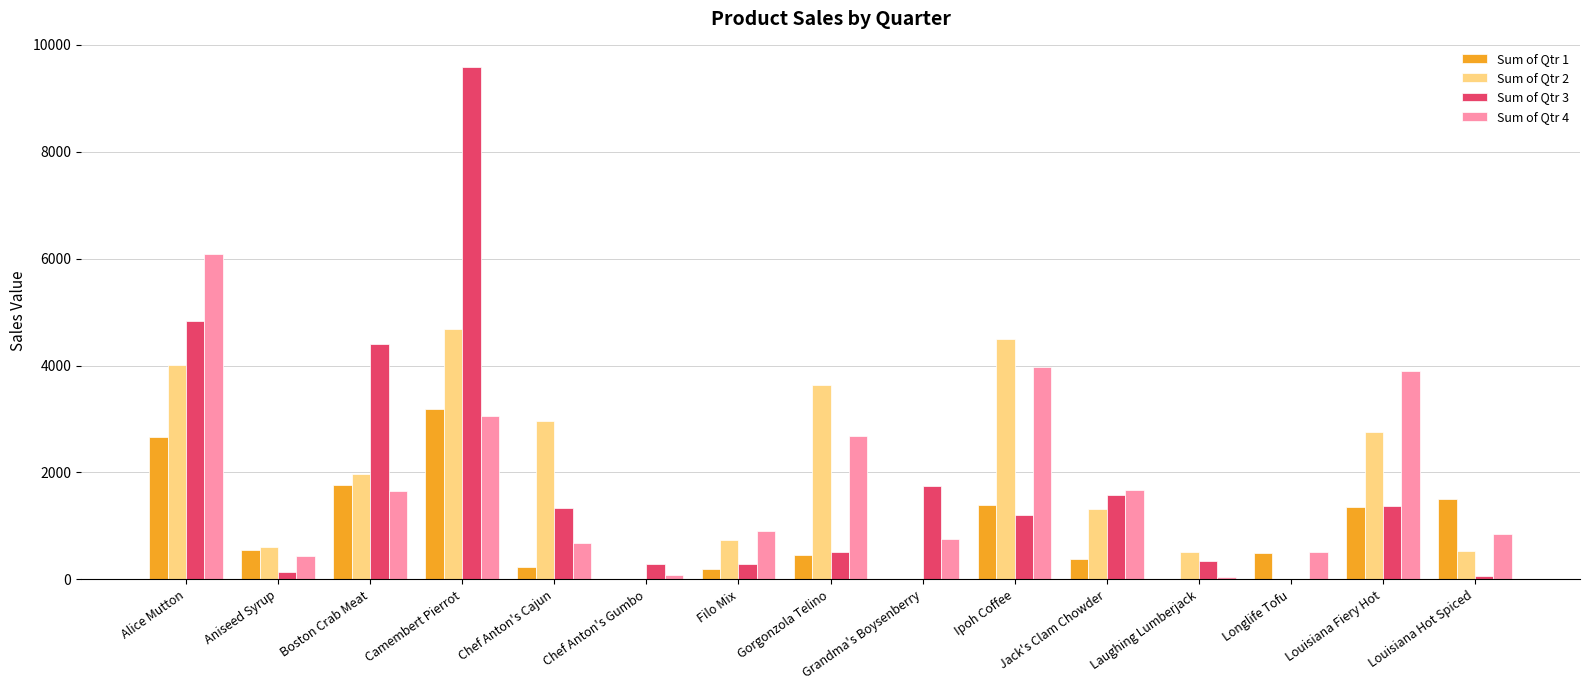

What is the spread (max minus min) of values at Chef Anton's Gumbo?

288.2